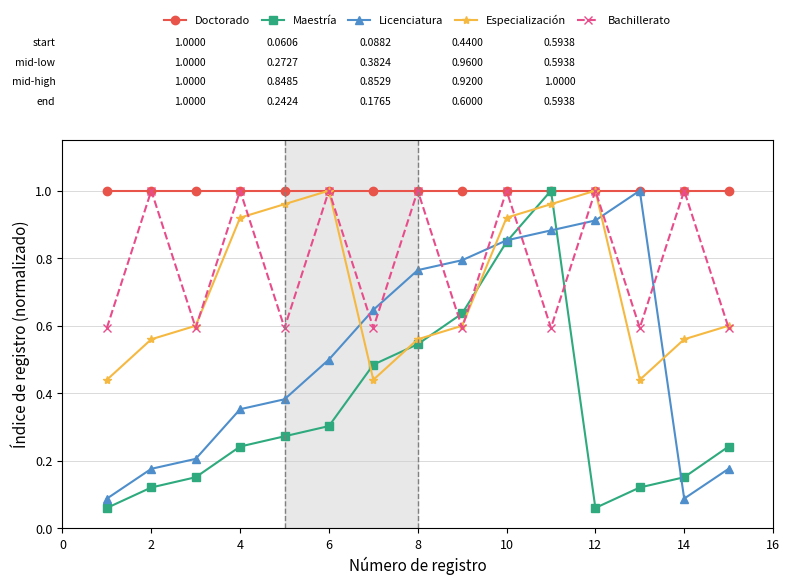

How many times do Bachillerato and Maestría cross each other?

4